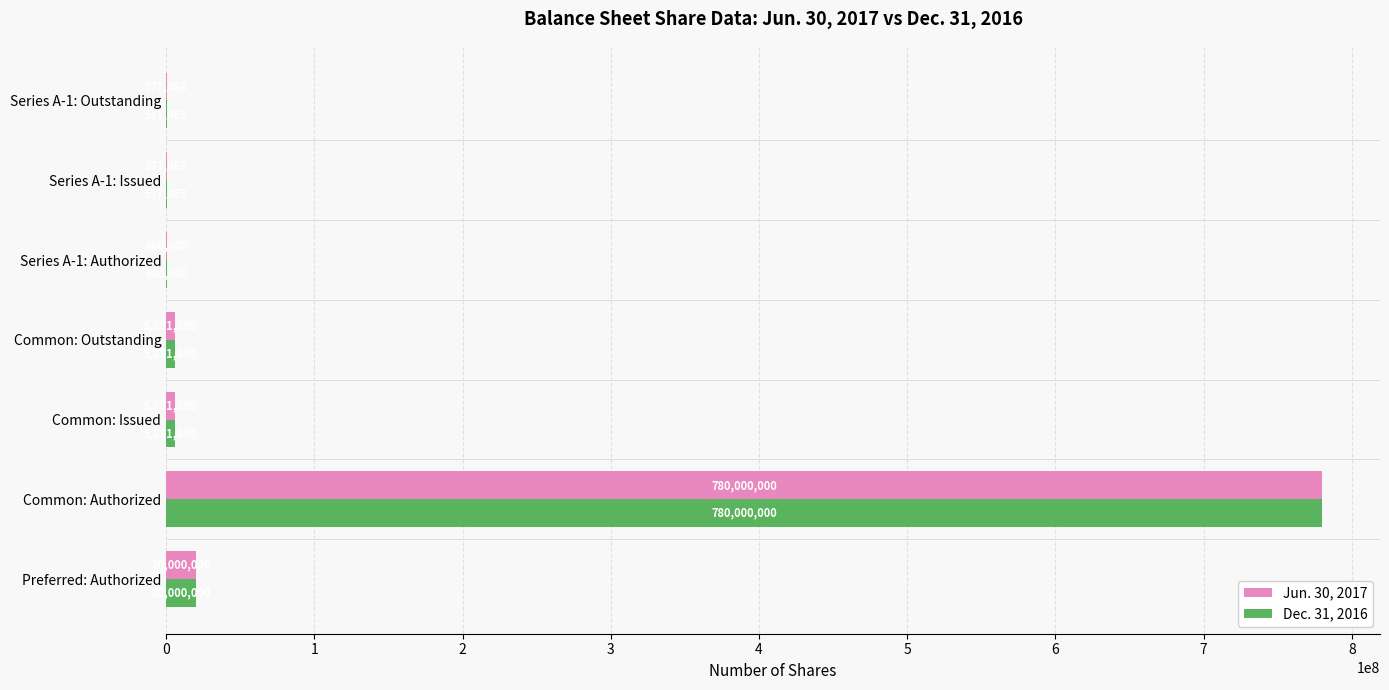

The value of Jun. 30, 2017 at Series A-1: Issued is 577063. True or false?

True